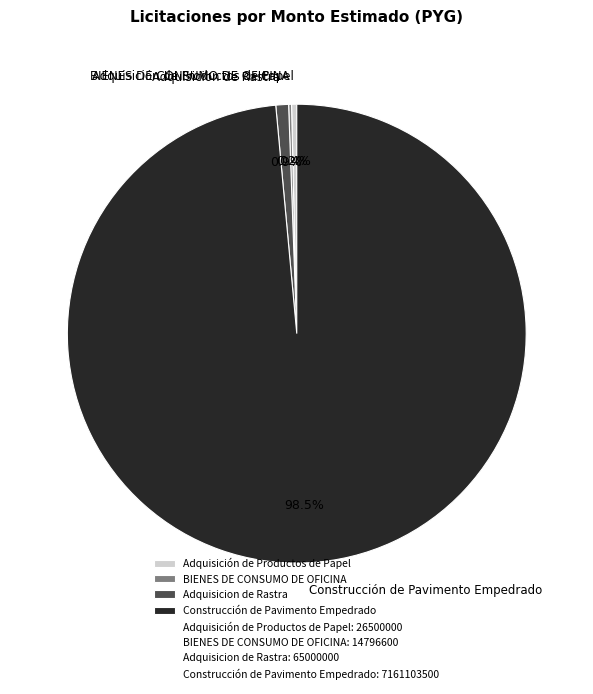

What is the largest slice in the pie chart?

Construcción de Pavimento Empedrado